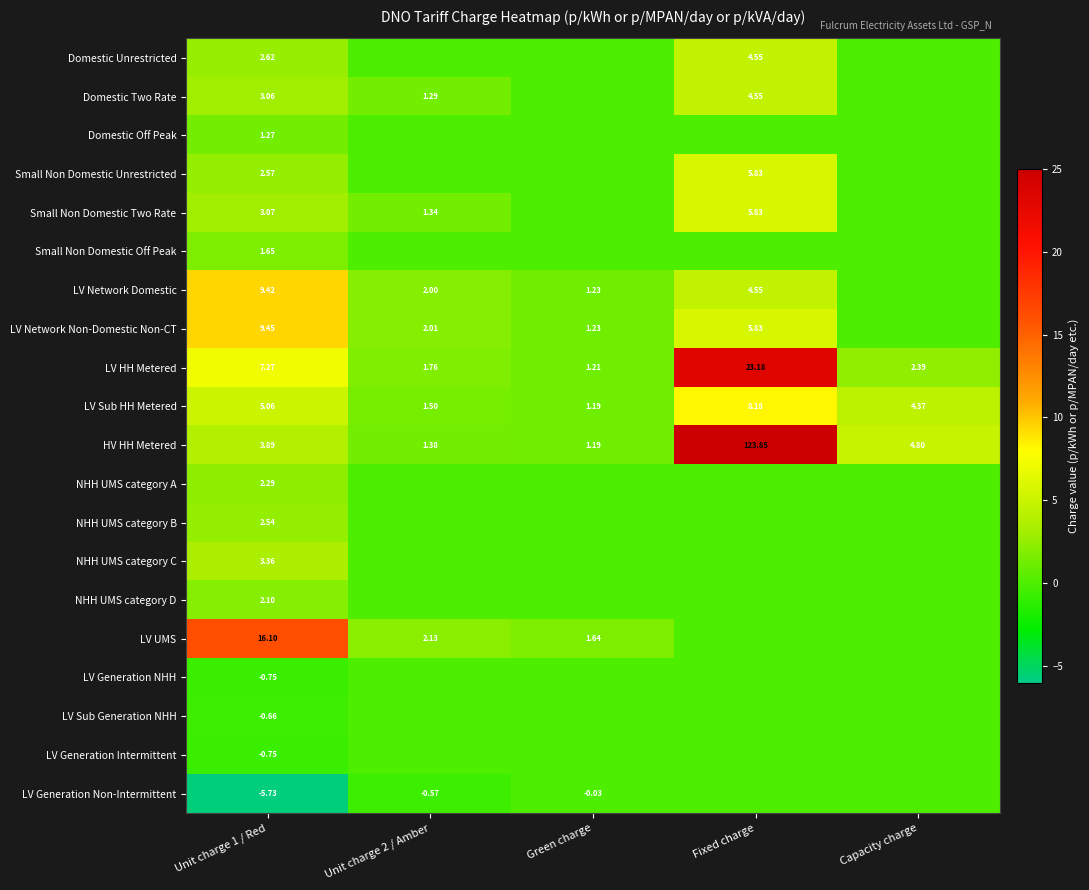

At which label is LV Sub HH Metered closest to 4?

Capacity charge